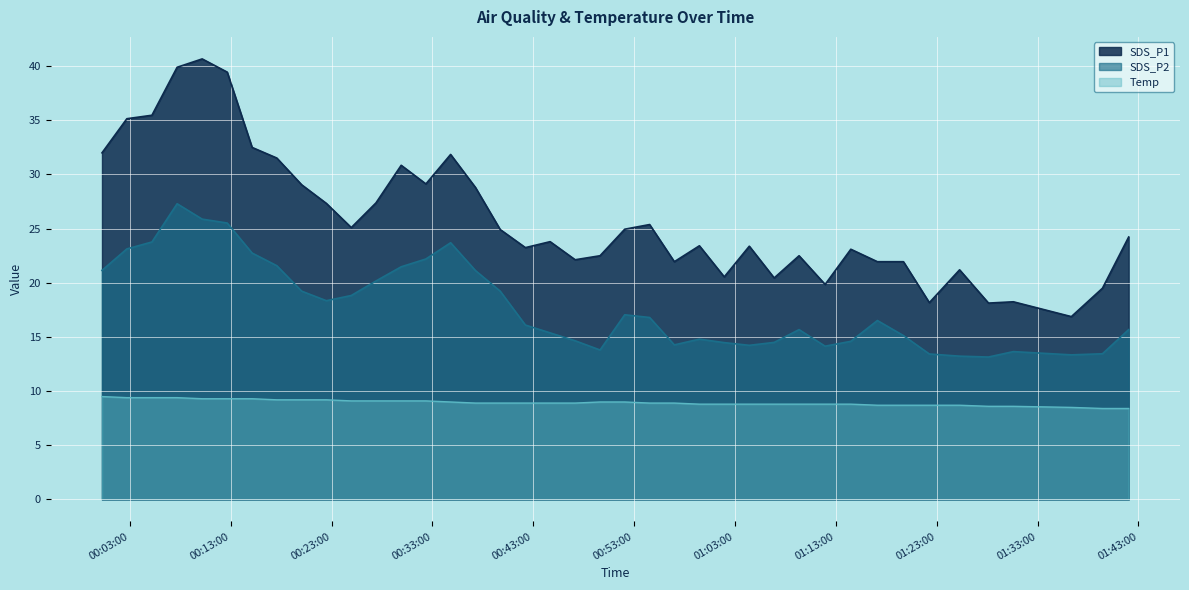

Which series has the largest range (max minus min)?

SDS_P1